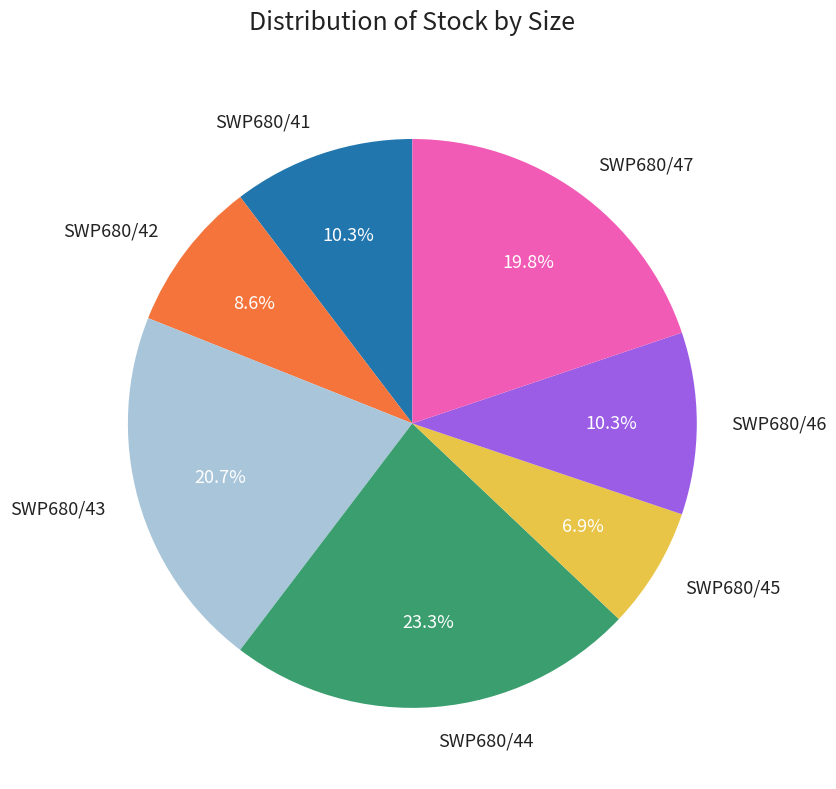

Approximately how many times larger is the value at SWP680/45 compared to SWP680/43?

0.3